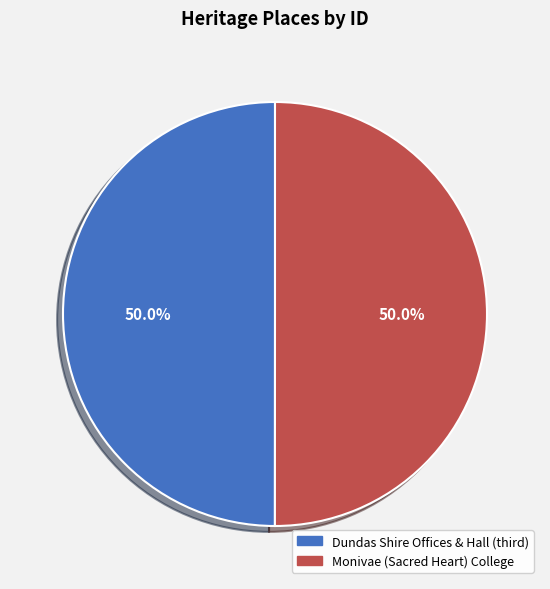

How many slices are in this pie chart?

2